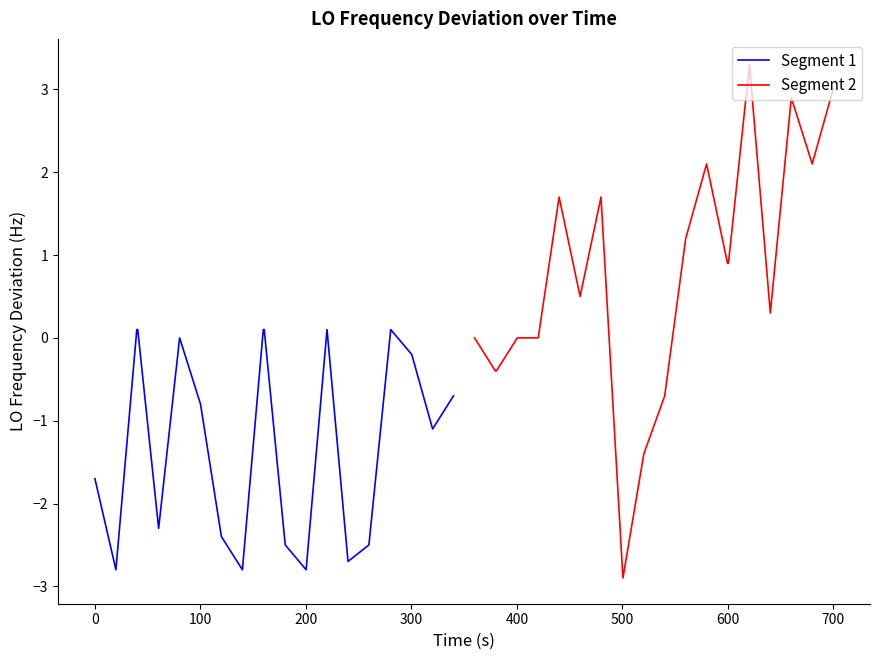

Is the value of Segment 2 at 400 greater than the value of Segment 1 at 300?

Yes